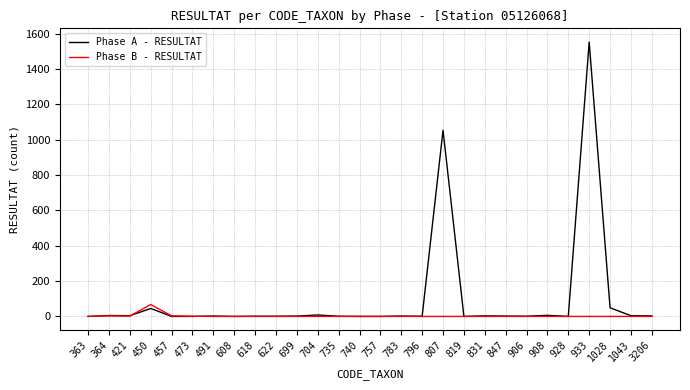

Is it true that Phase A - RESULTAT equals 6 at 908?

True